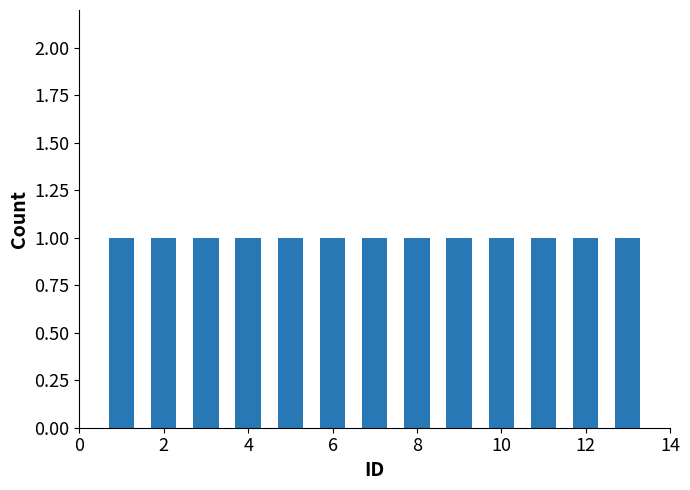

Rank the categories by value from highest to lowest.

13, 12, 11, 10, 9, 8, 7, 6, 5, 4, 3, 2, 1